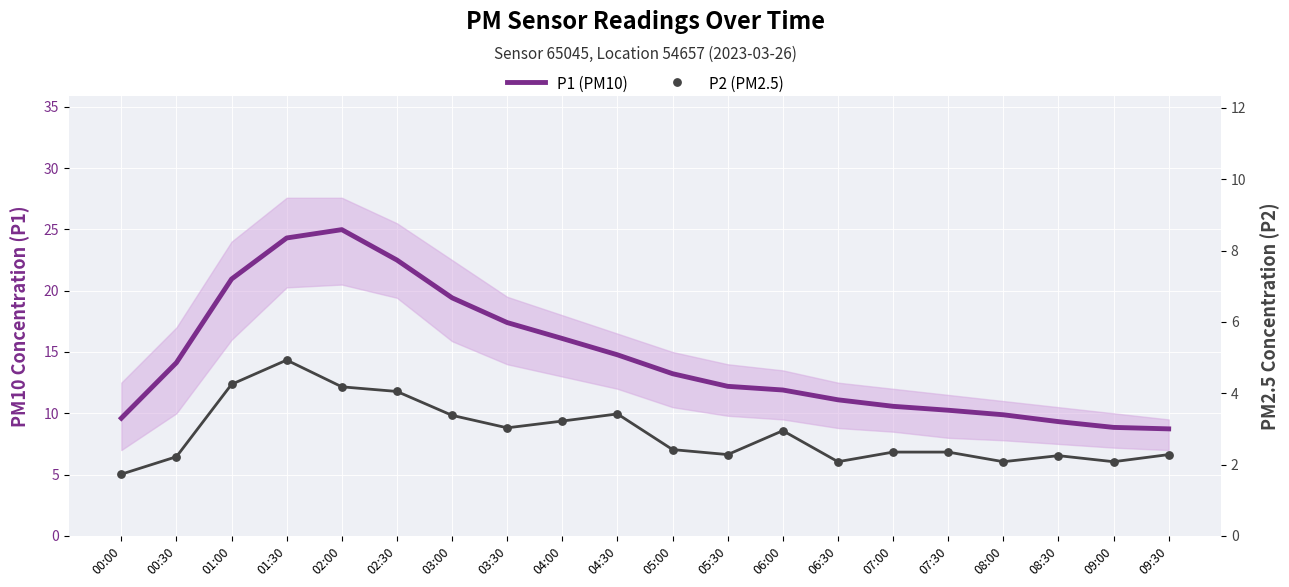

What is the total value across all series at 00:30?

16.4